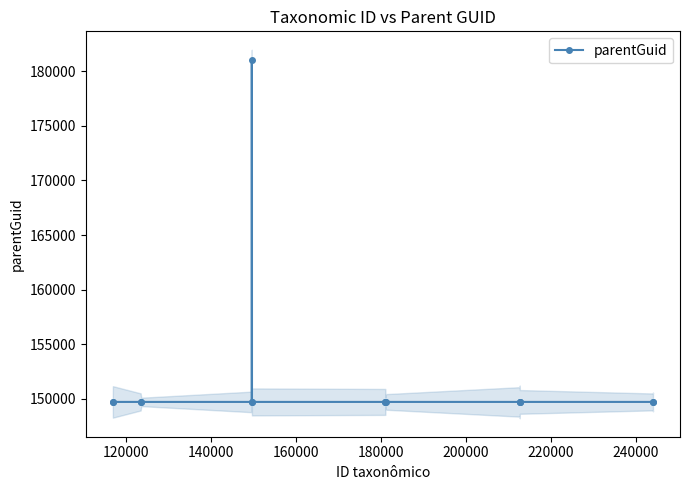

What is the value of the parentGuid point at the 12th from the left?

149720